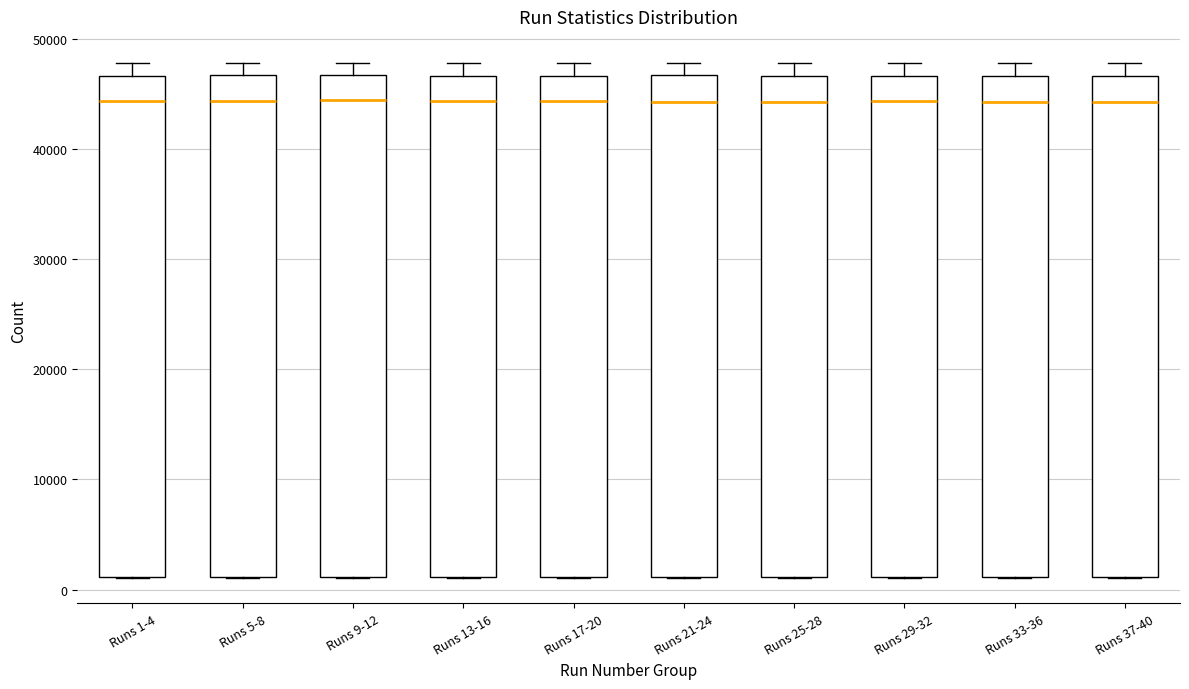

Reading left to right, read every box against the y-axis: the position of its median line, the range the box covers, and the ends of its whiskers. The values are not printed on the chart, so give them approximately, as read against the axis.

Runs 1-4: median 44000, box 1000 to 47000, whiskers 1000 to 48000
Runs 5-8: median 44000, box 1000 to 47000, whiskers 1000 to 48000
Runs 9-12: median 44000, box 1000 to 47000, whiskers 1000 to 48000
Runs 13-16: median 44000, box 1000 to 47000, whiskers 1000 to 48000
Runs 17-20: median 44000, box 1000 to 47000, whiskers 1000 to 48000
Runs 21-24: median 44000, box 1000 to 47000, whiskers 1000 to 48000
Runs 25-28: median 44000, box 1000 to 47000, whiskers 1000 to 48000
Runs 29-32: median 44000, box 1000 to 47000, whiskers 1000 to 48000
Runs 33-36: median 44000, box 1000 to 47000, whiskers 1000 to 48000
Runs 37-40: median 44000, box 1000 to 47000, whiskers 1000 to 48000